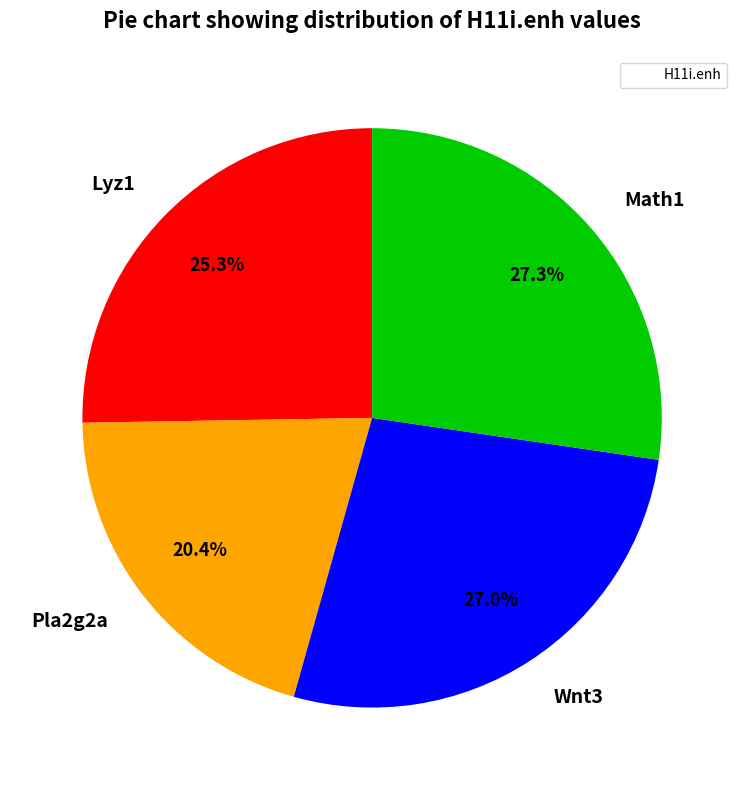

Does any single category account for the majority?

No